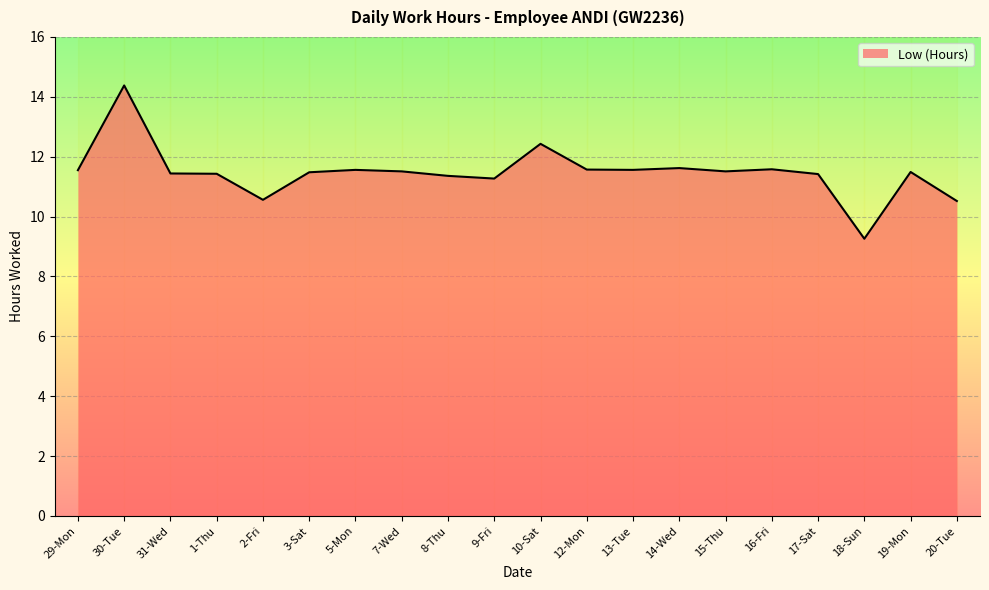

Which has a higher value, 31-Wed or 7-Wed?

7-Wed